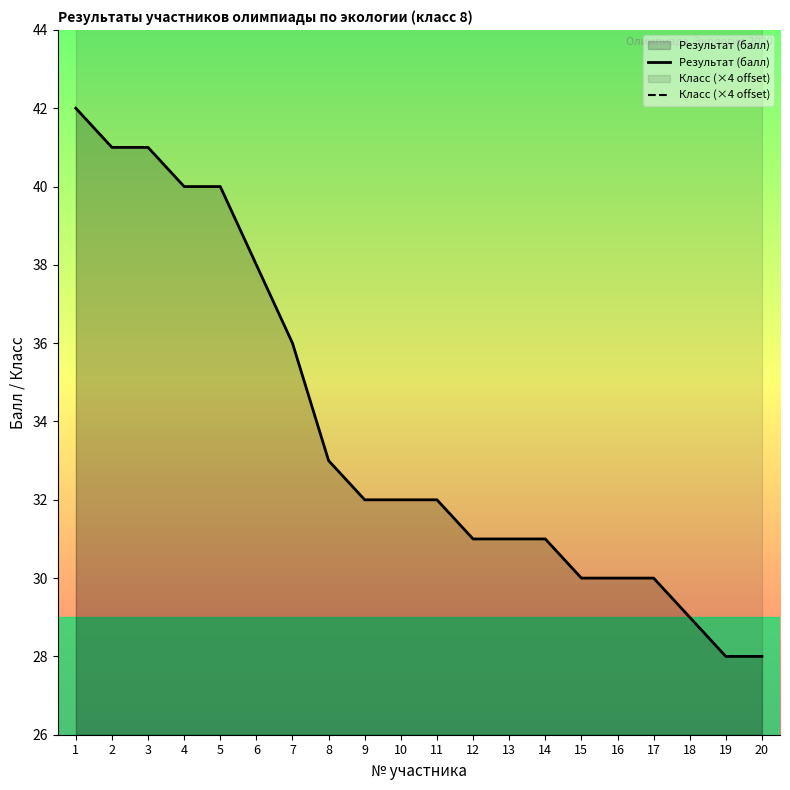

Rank the series by their maximum value, from highest to lowest.

Класс (×4 offset), Результат (балл)